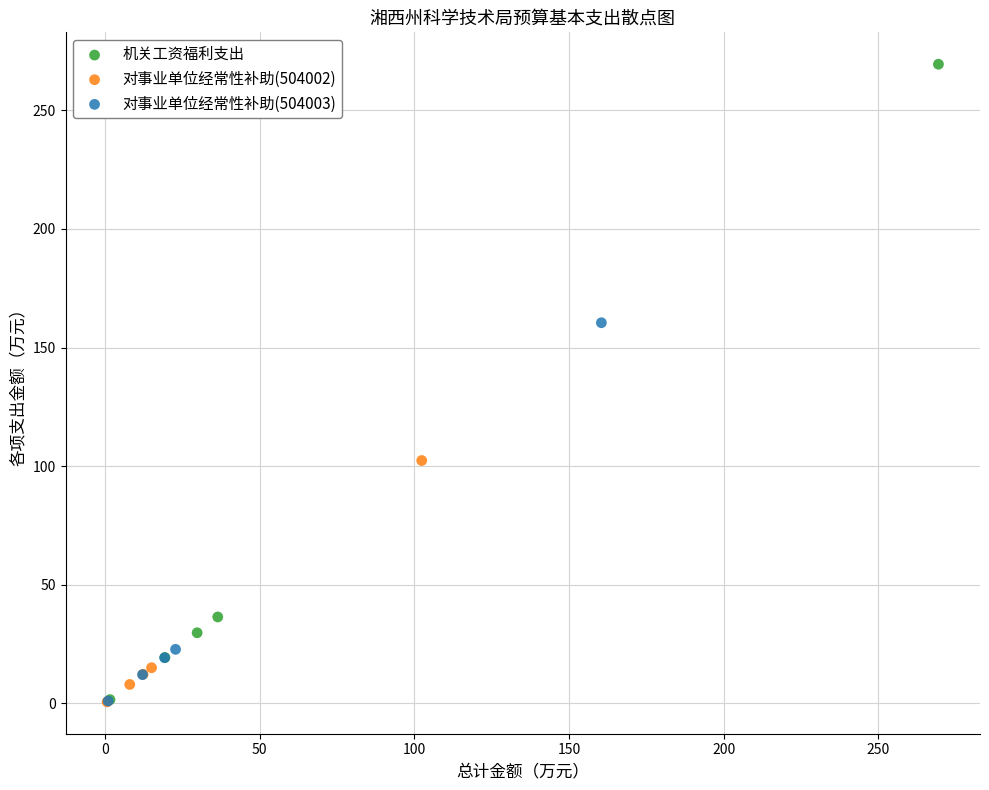

Which series reaches the maximum Y coordinate?

机关工资福利支出